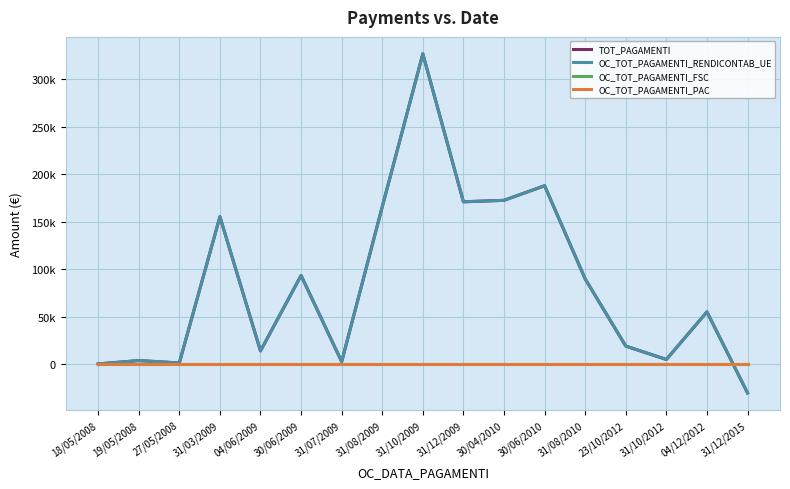

Rank the series by their maximum value, from lowest to highest.

OC_TOT_PAGAMENTI_FSC, OC_TOT_PAGAMENTI_PAC, TOT_PAGAMENTI, OC_TOT_PAGAMENTI_RENDICONTAB_UE